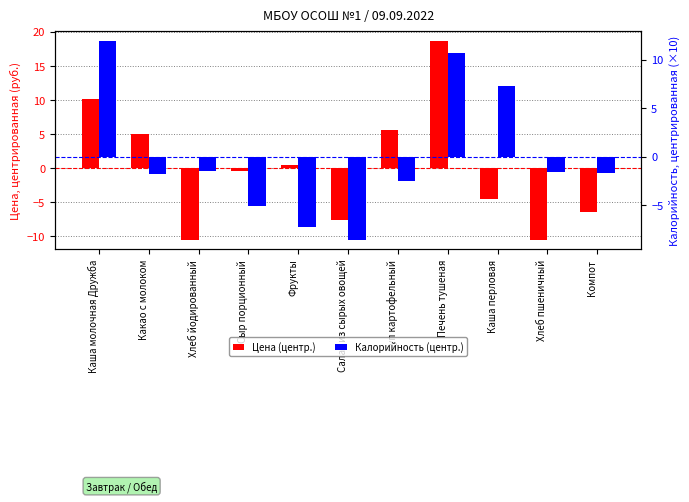

Reading left to right, transcribe all the data shown in this chart.

Цена (центр.): Каша молочная Дружба=10.1	Какао с молоком=5.0	Хлеб йодированный=-10.5	Сыр порционный=-0.5	Фрукты=0.5	Салат из сырых овощей=-7.7	Суп картофельный=5.5	Печень тушеная=18.7	Каша перловая=-4.5	Хлеб пшеничный=-10.5	Компот=-6.5
Калорийность (центр.): Каша молочная Дружба=12.0	Какао с молоком=-1.8	Хлеб йодированный=-1.5	Сыр порционный=-5.1	Фрукты=-7.3	Салат из сырых овощей=-8.6	Суп картофельный=-2.6	Печень тушеная=10.6	Каша перловая=7.3	Хлеб пшеничный=-1.6	Компот=-1.7